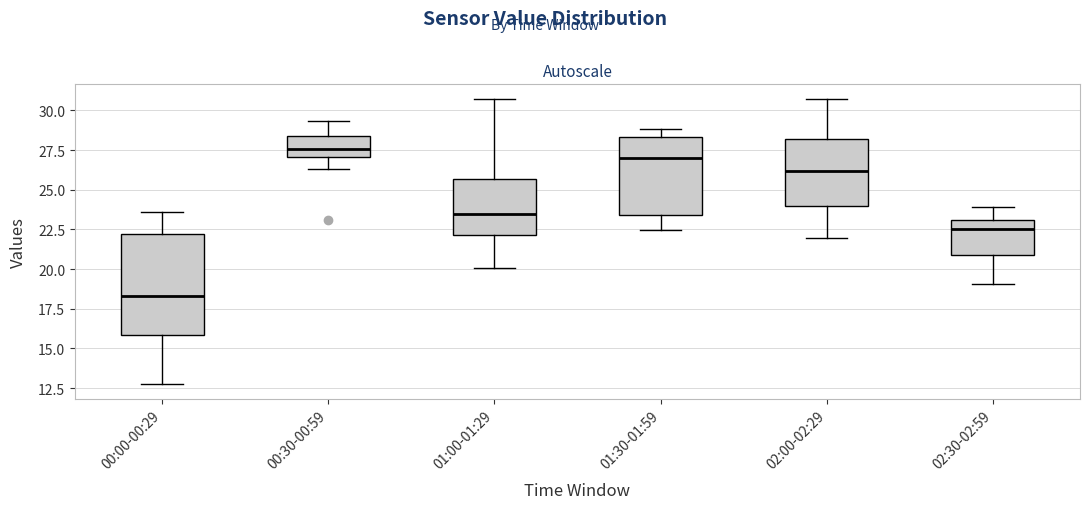

Reading left to right, transcribe this box plot: for each box, give where its median line is, the range the box spans, and where its two whiskers end, as read against the y-axis. The values are not printed on the chart, so give them approximately, as read against the axis.

00:00-00:29: median 18.5, box 16.0 to 22.0, whiskers 12.5 to 23.5
00:30-00:59: median 27.5, box 27.0 to 28.5, whiskers 26.5 to 29.5
01:00-01:29: median 23.5, box 22.0 to 25.5, whiskers 20.0 to 30.5
01:30-01:59: median 27.0, box 23.5 to 28.5, whiskers 22.5 to 29.0
02:00-02:29: median 26.0, box 24.0 to 28.0, whiskers 22.0 to 30.5
02:30-02:59: median 22.5, box 21.0 to 23.0, whiskers 19.0 to 24.0